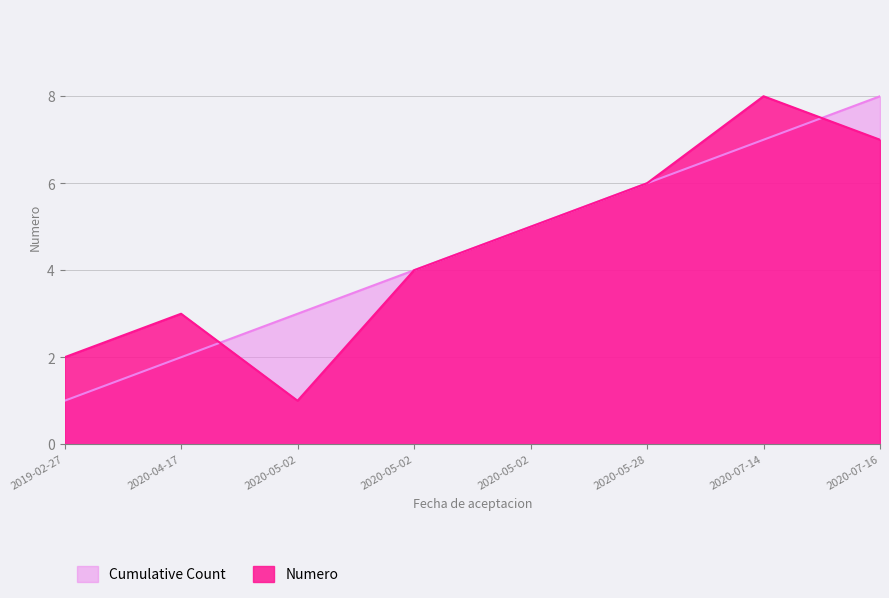

At which category is the sum across all series the highest?

2020-07-14